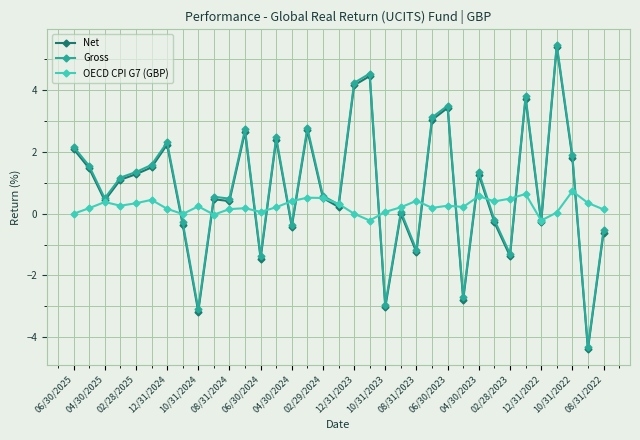

What is the value of the Gross point at the 32nd from the left?

5.5